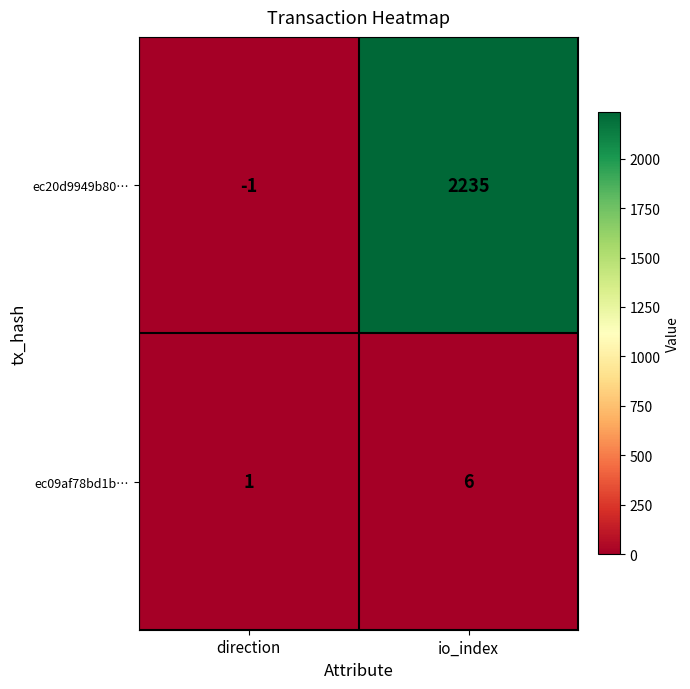

Count the number of data series in this chart.

2